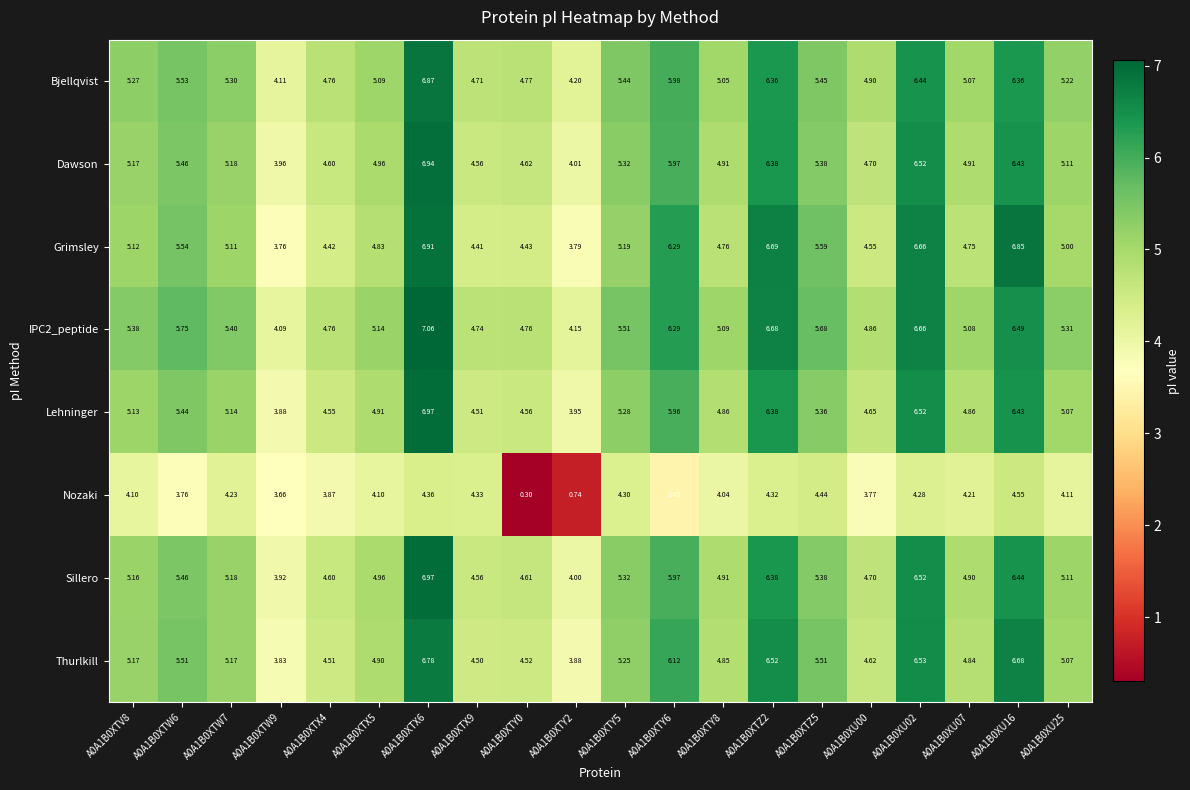

Is the value of Bjellqvist at A0A1B0XTZ5 greater than the value of Thurlkill at A0A1B0XTW9?

Yes